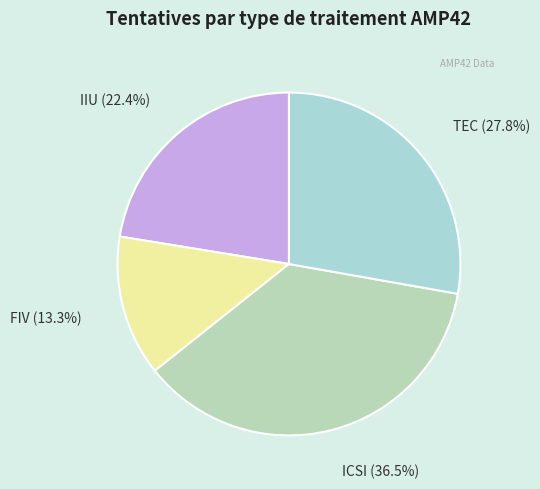

Between IIU and FIV, which is larger?

IIU